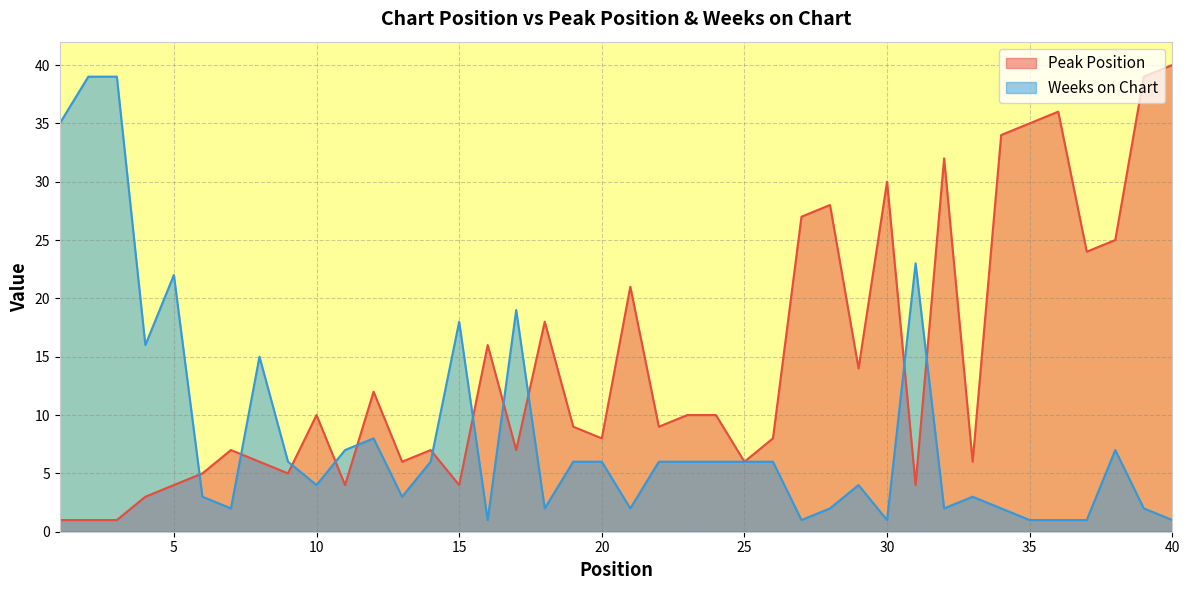

True or false: Weeks on Chart and Peak Position cross at least once.

True